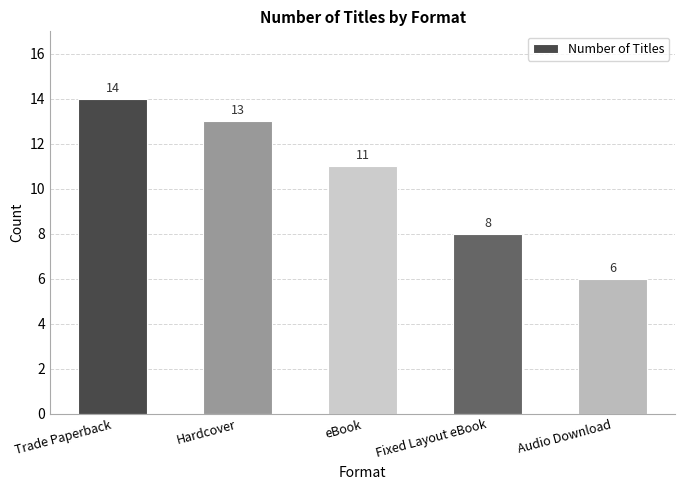

What is the value of the 5th bar from the left?

6